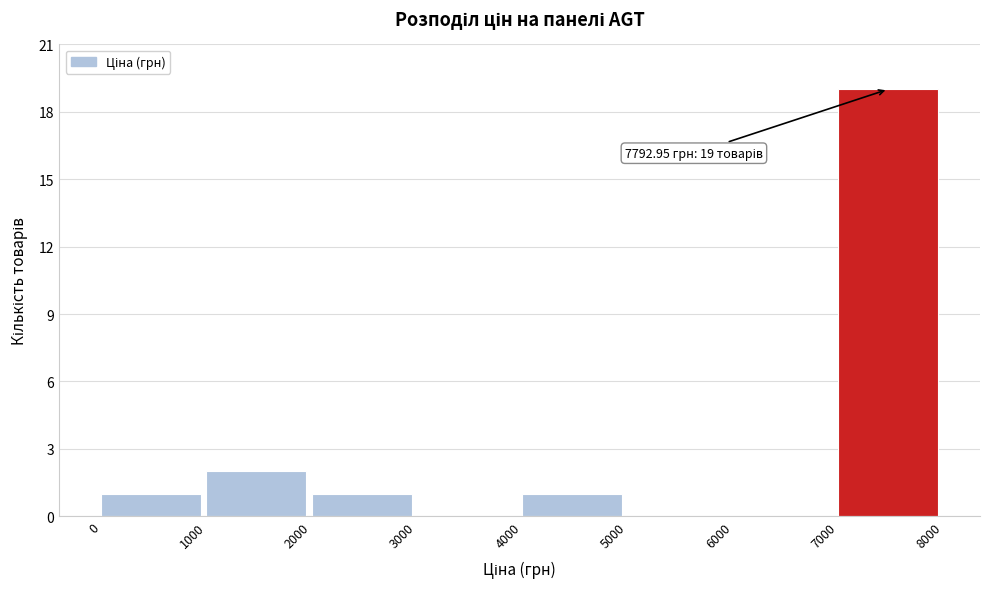

Over which range of the x-axis is the bar tallest?

7000 to 8000